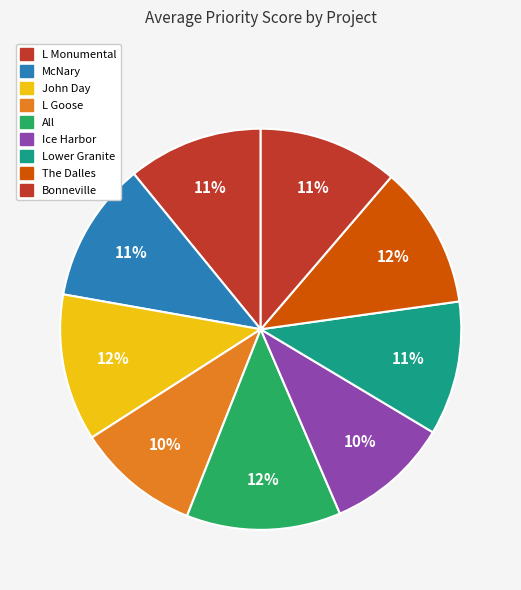

How many segments does this pie chart have?

9